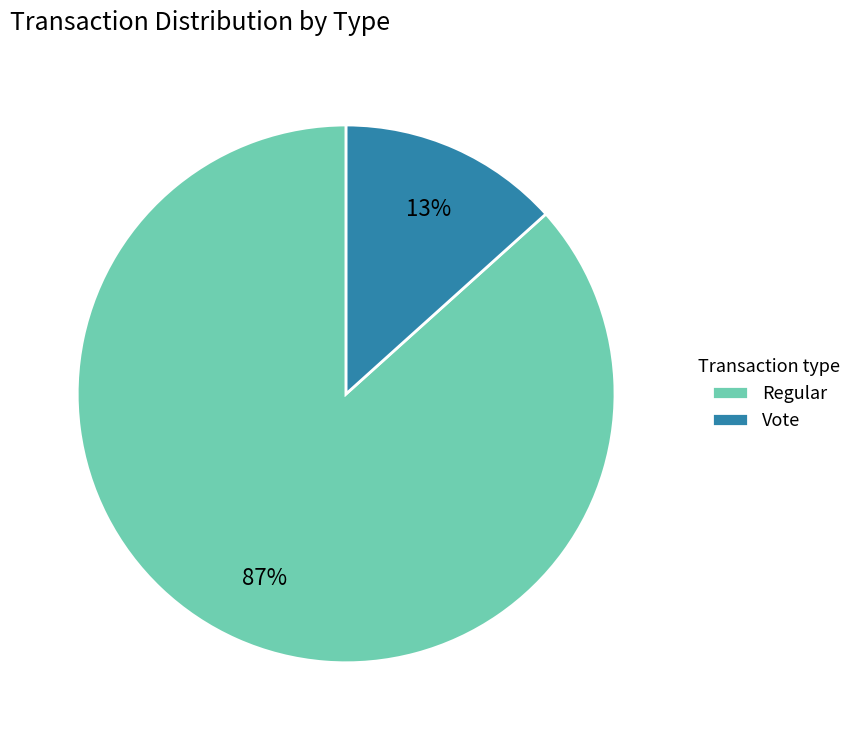

Combined, do Vote and Regular account for over 50%?

Yes